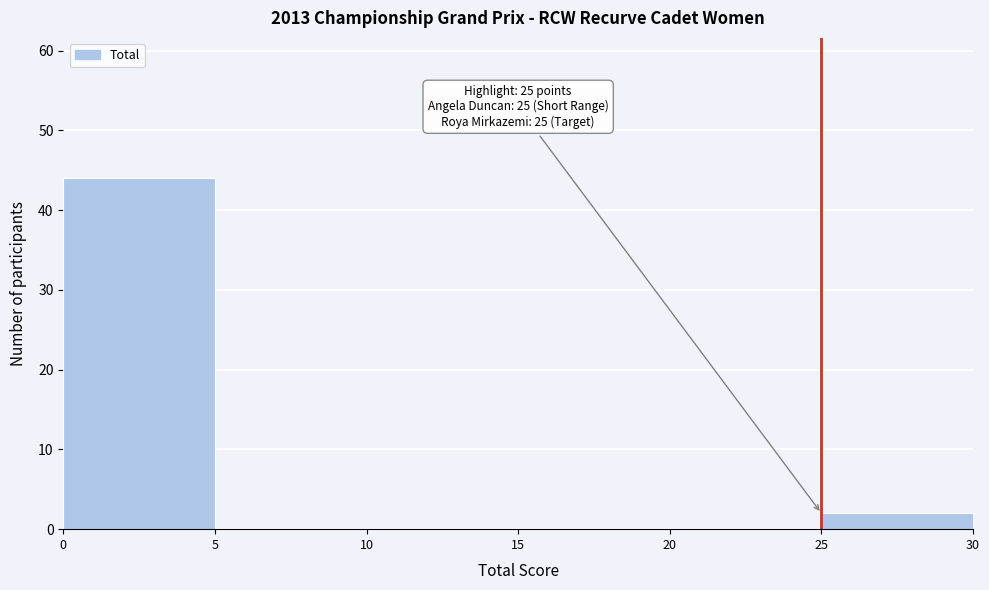

Over which range of the x-axis is the bar tallest?

0 to 5